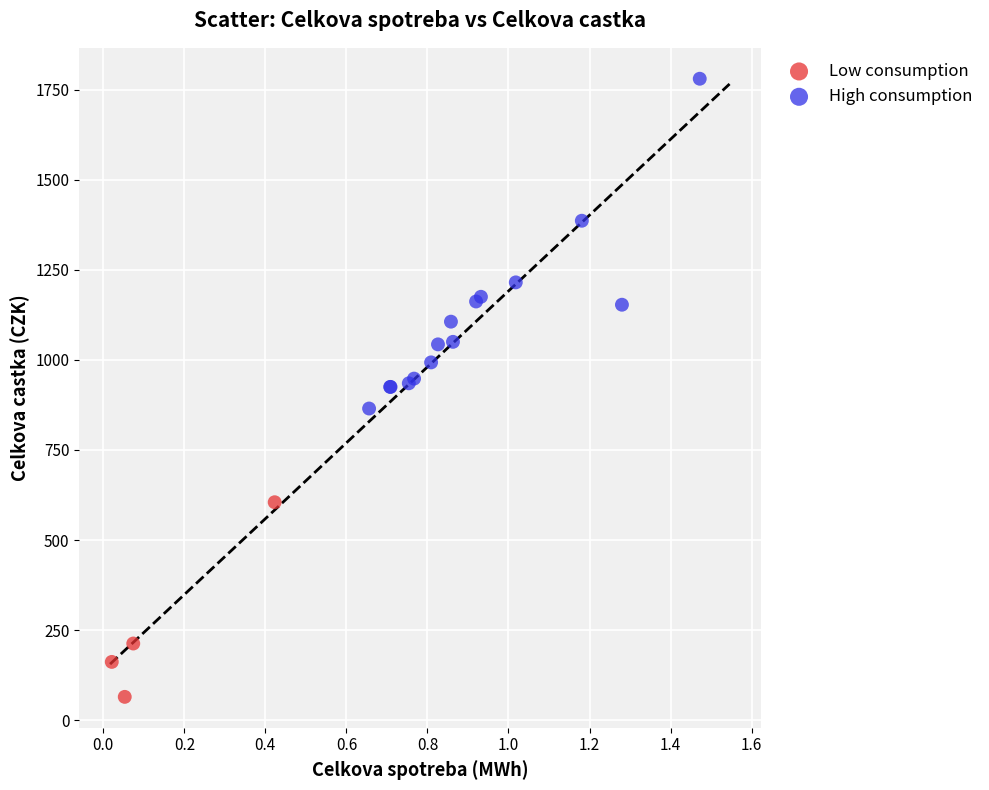

Which series contains the highest Y value?

High consumption